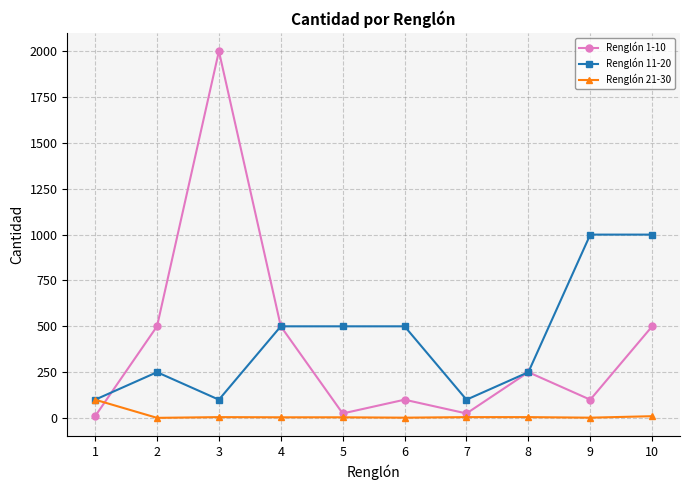

Which series has the largest range (max minus min)?

Renglón 1-10